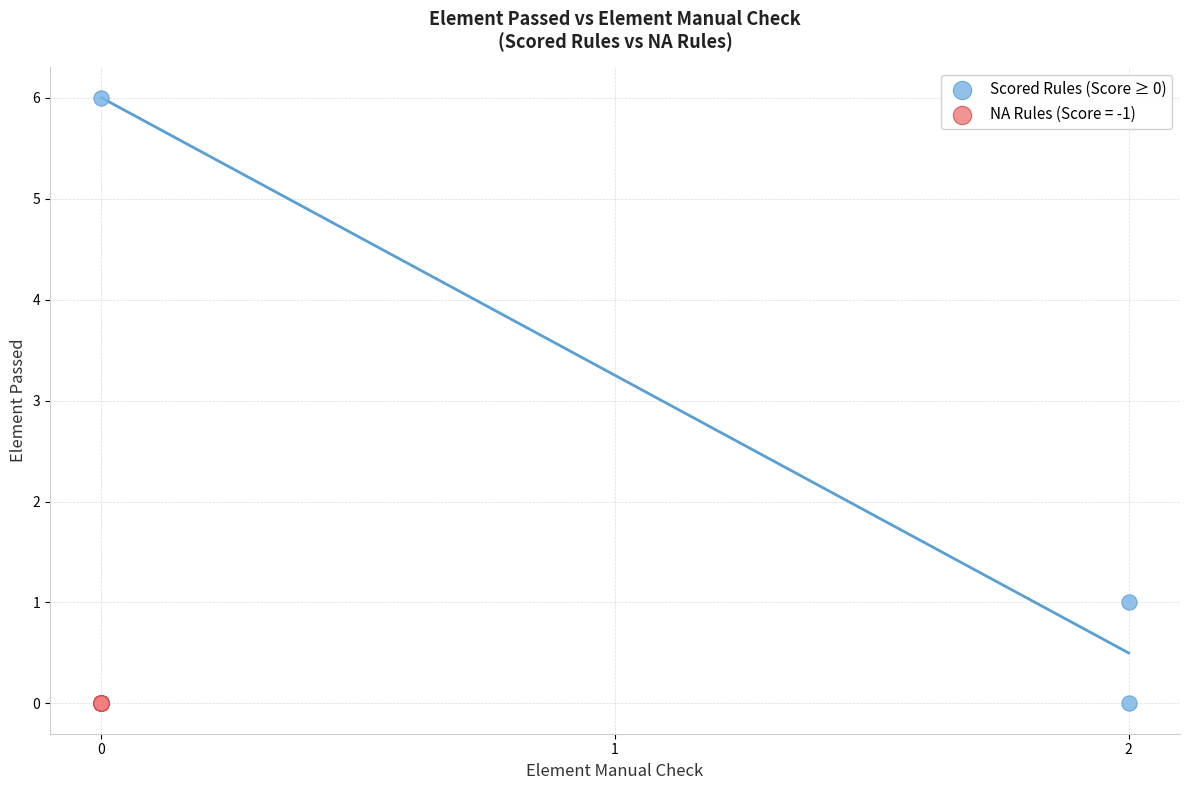

Which series reaches the maximum Y coordinate?

Scored Rules (Score ≥ 0)